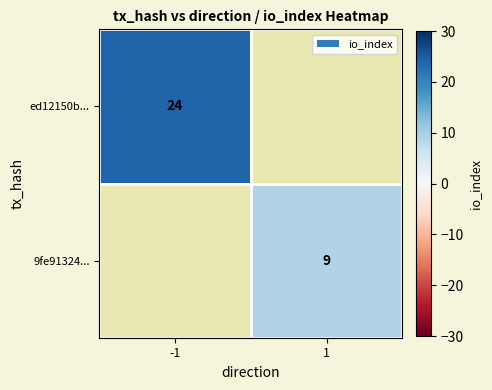

What is the minimum value shown in the chart?

9.0